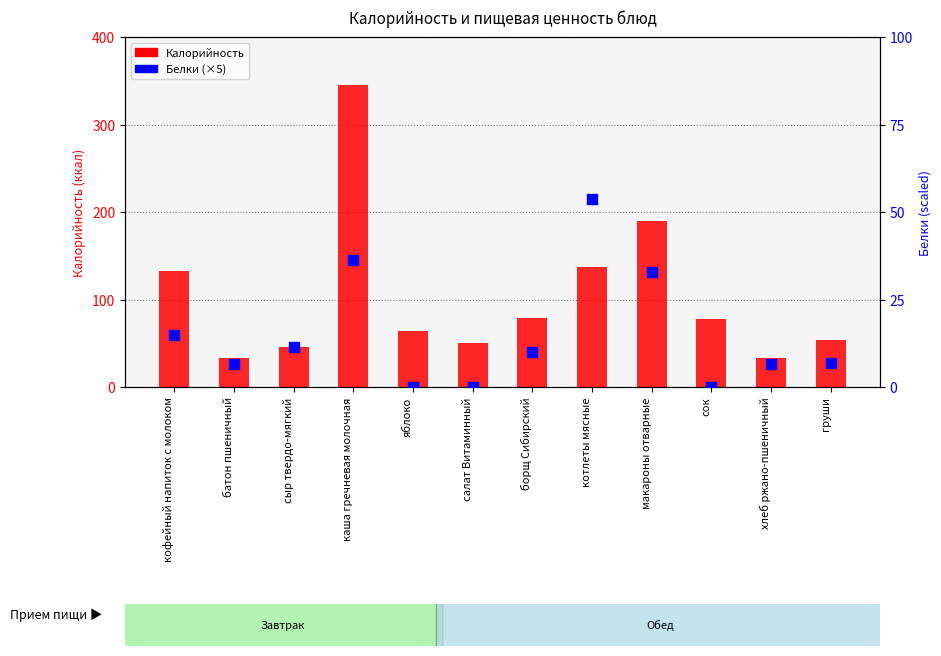

Is the value of Белки (×5) at кофейный напиток с молоком greater than the value of Калорийность at салат Витаминный?

No